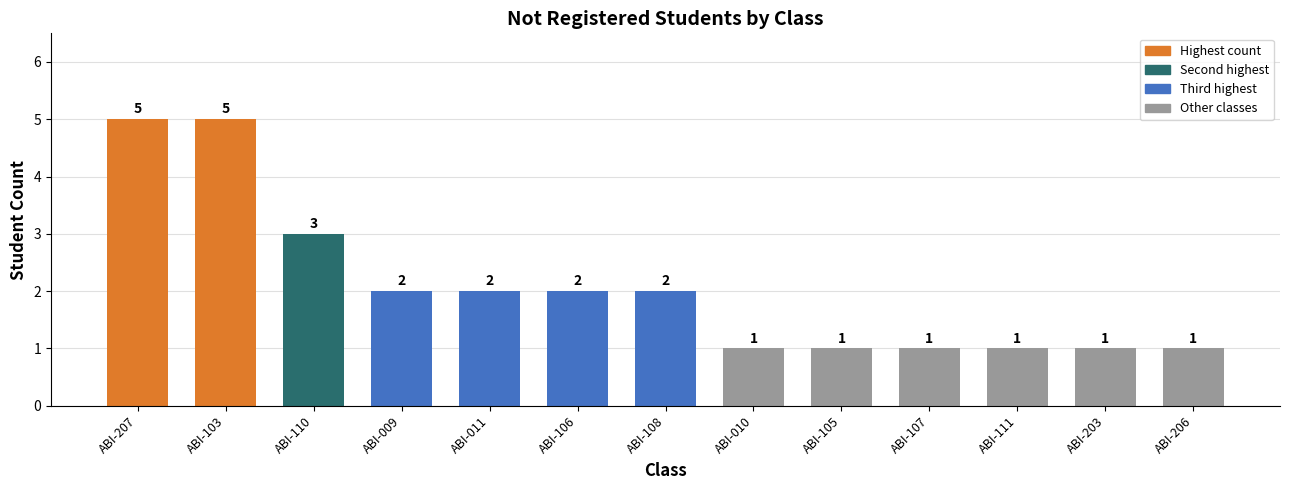

What is the change in value from ABI-103 to ABI-203?

-4